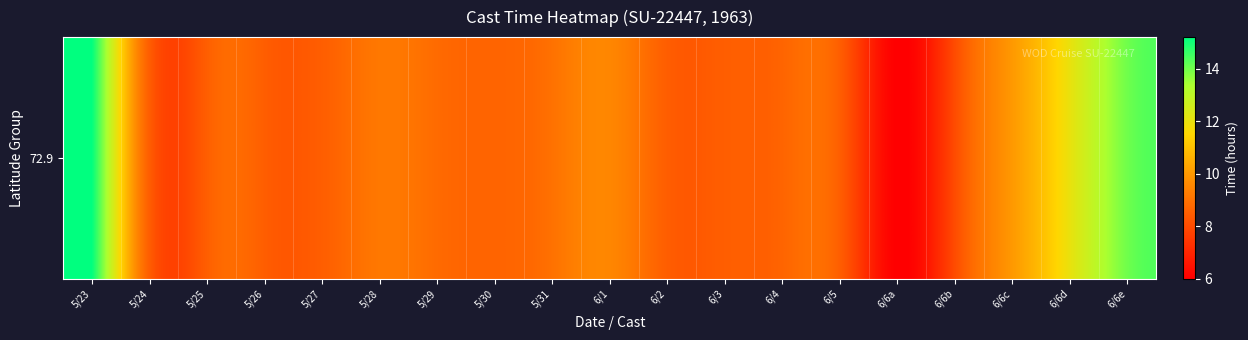

What value does the data have at 5/27?

8.5